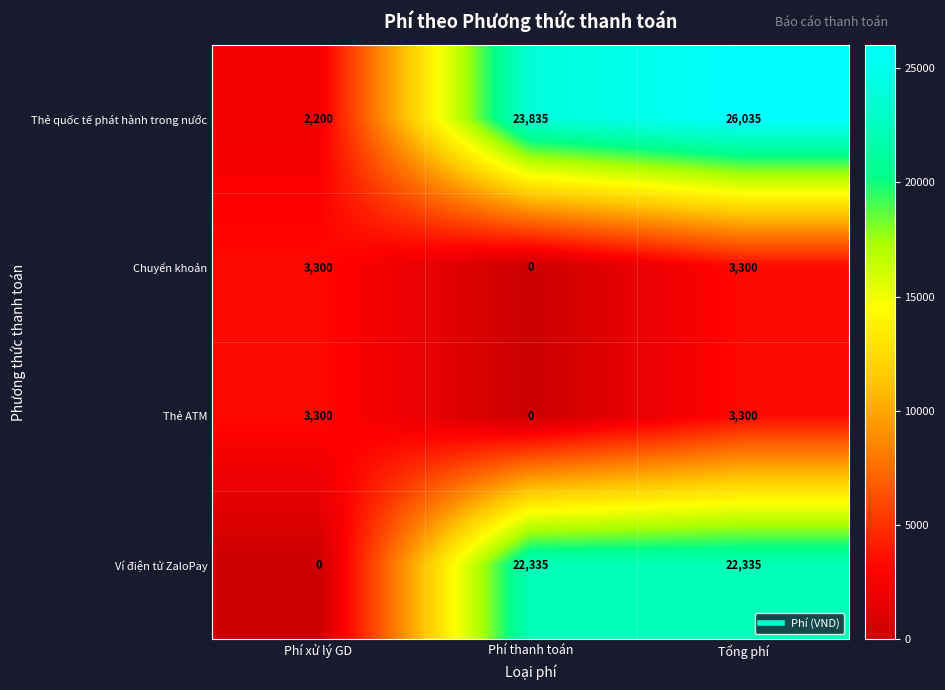

List the labels in order of Thẻ quốc tế phát hành trong nước value, smallest first.

Phí xử lý GD, Phí thanh toán, Tổng phí